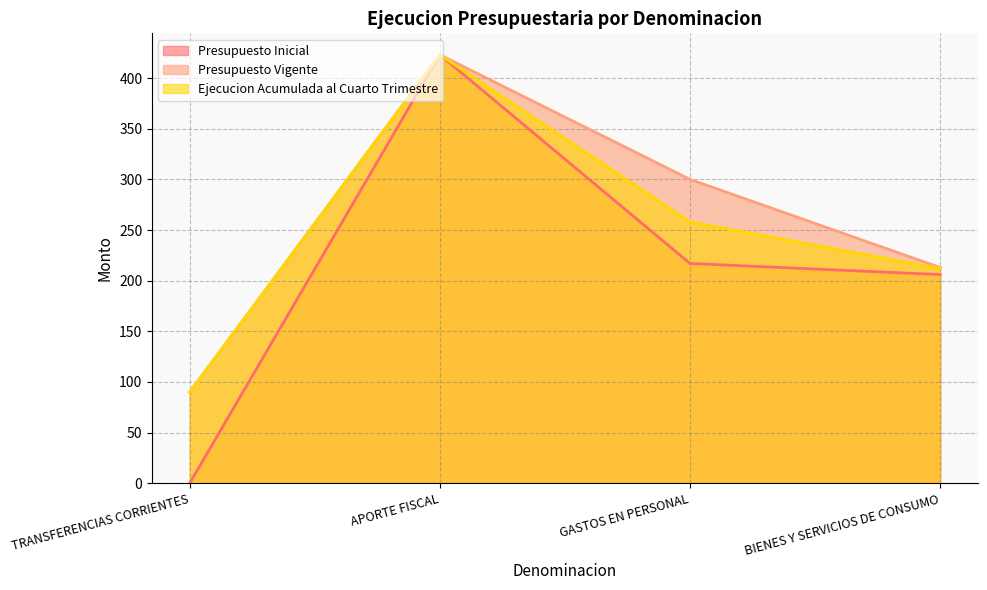

How many Presupuesto Vigente values are between 213 and 423?

3